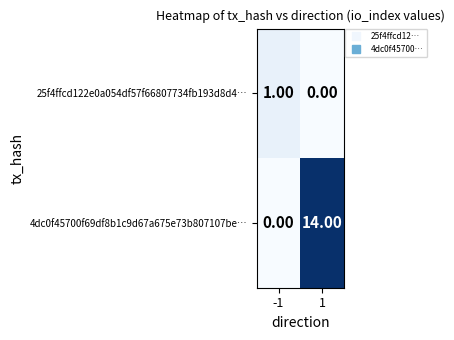

List the series in order of their peak value, highest first.

4dc0f45700f69df8b1c9d67a675e73b807107be…, 25f4ffcd122e0a054df57f66807734fb193d8d4…